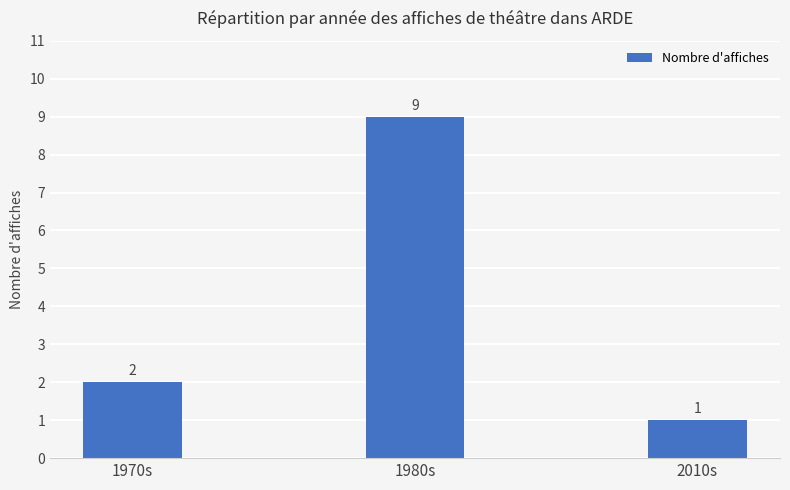

Are the bars horizontal?

No